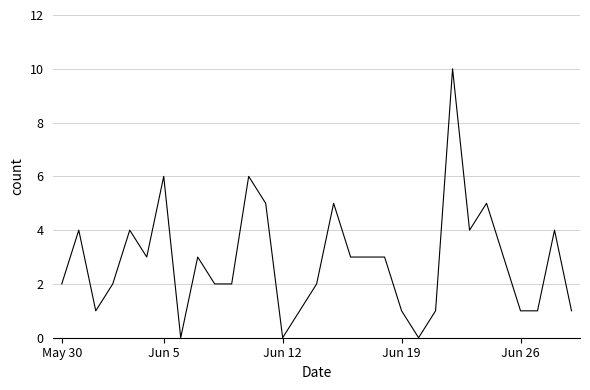

What is the difference between the maximum and minimum values?

10